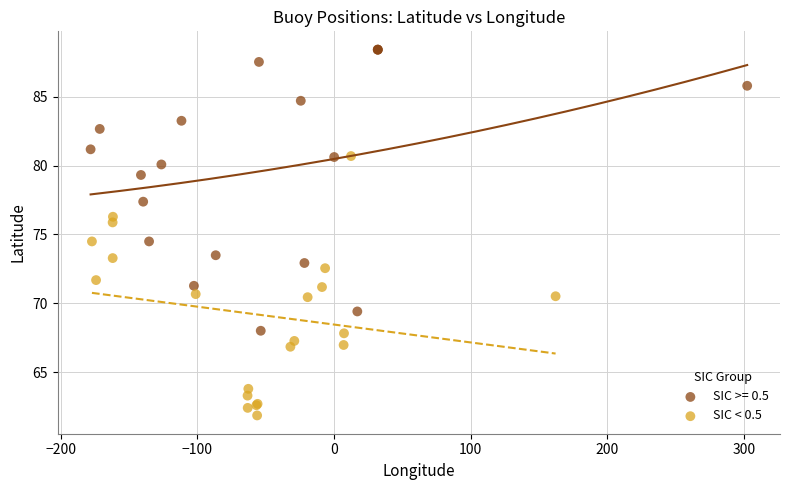

Which series reaches the minimum Y coordinate?

SIC < 0.5